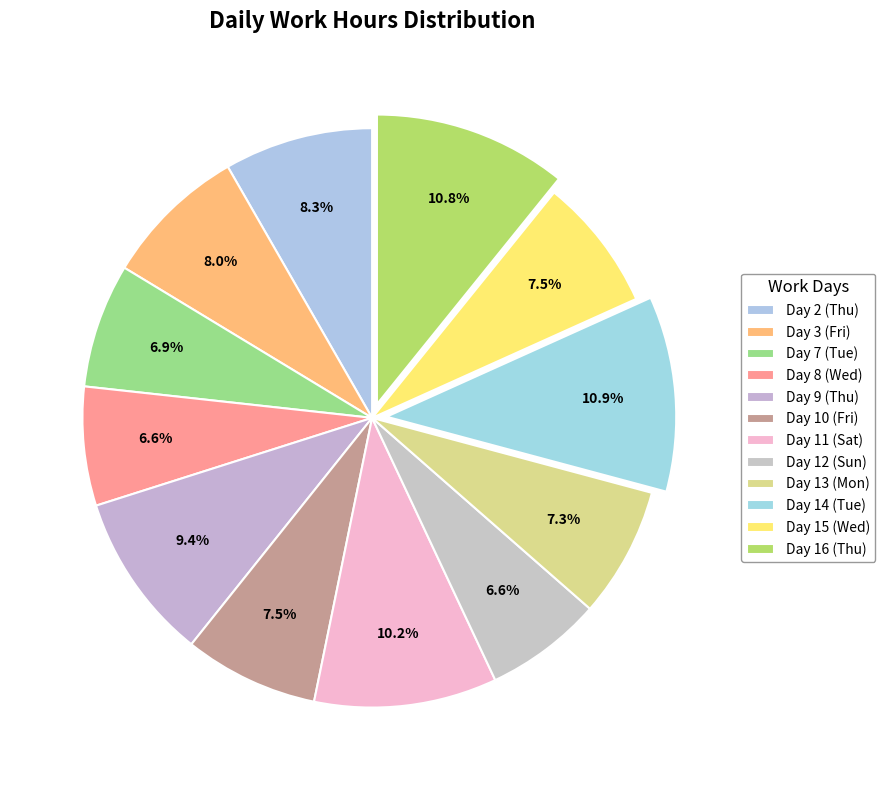

Which category has the smallest portion of the pie?

Day 12 (Sun)